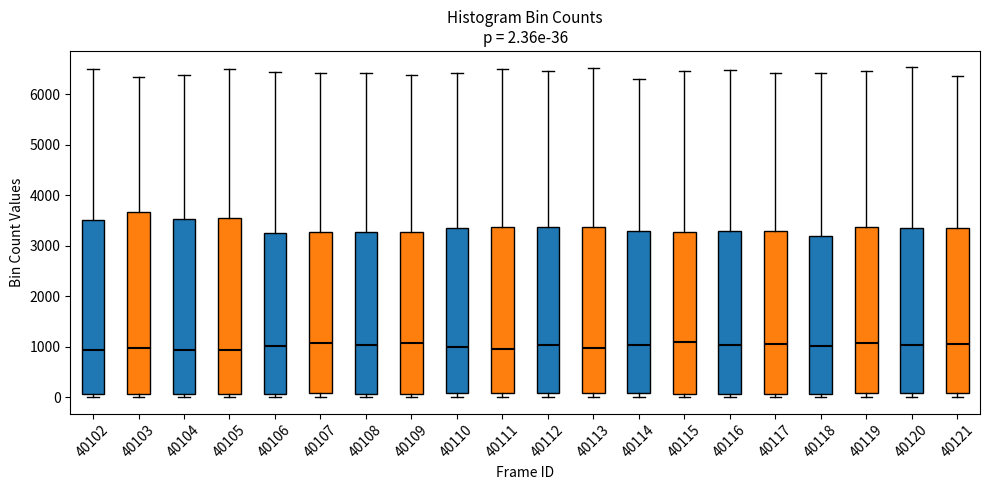

Comparing the boxes themselves (not the whiskers), which one is the tallest?

40103